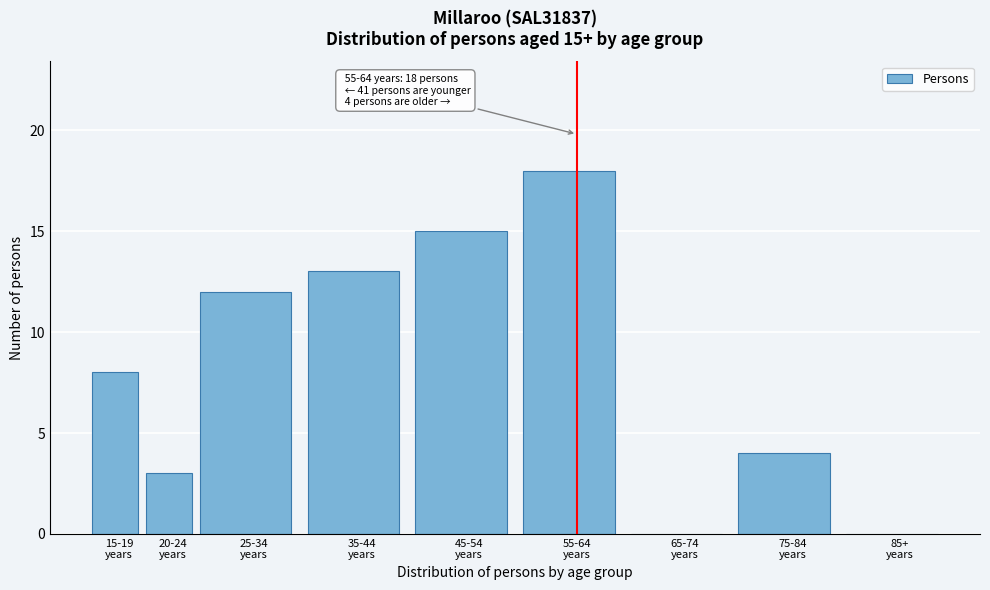

What is the maximum value shown in the chart?

18